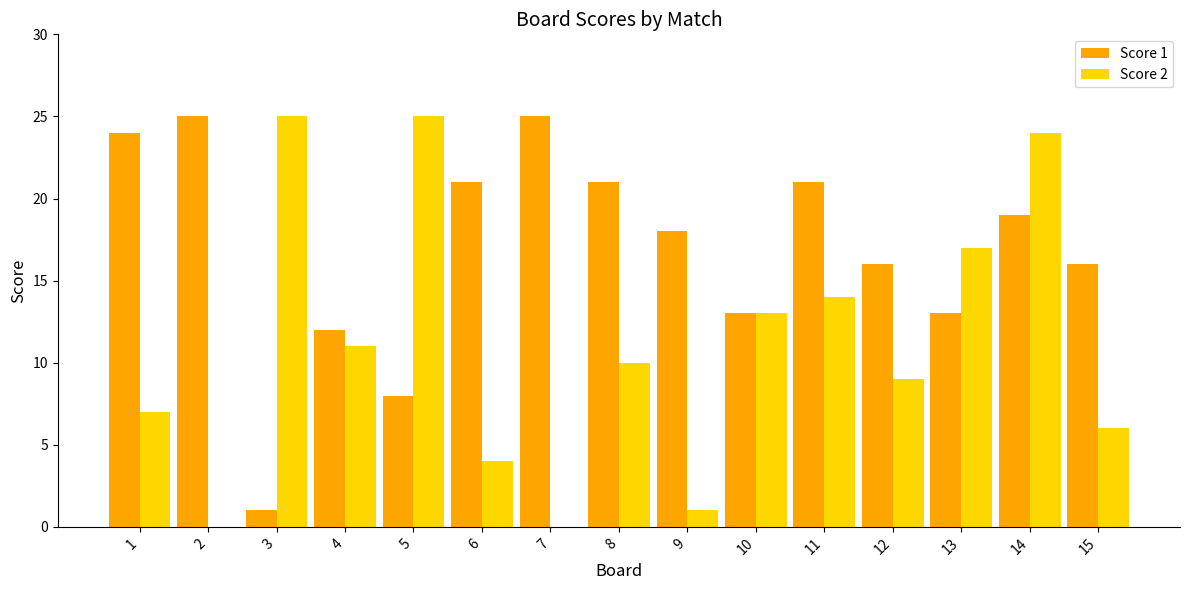

How many groups of bars are there?

15